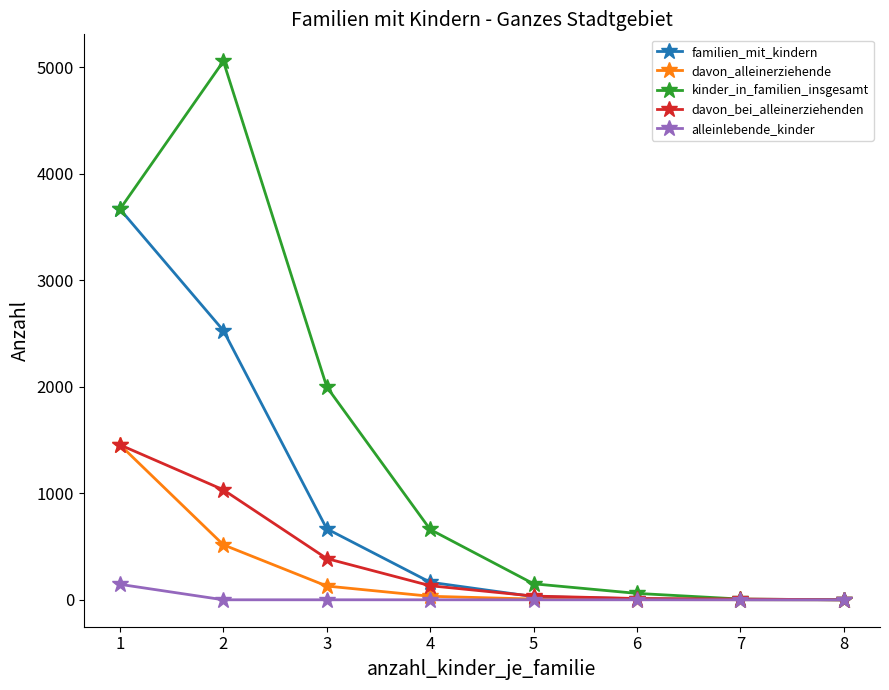

The value of familien_mit_kindern at 2 is 2527. True or false?

True